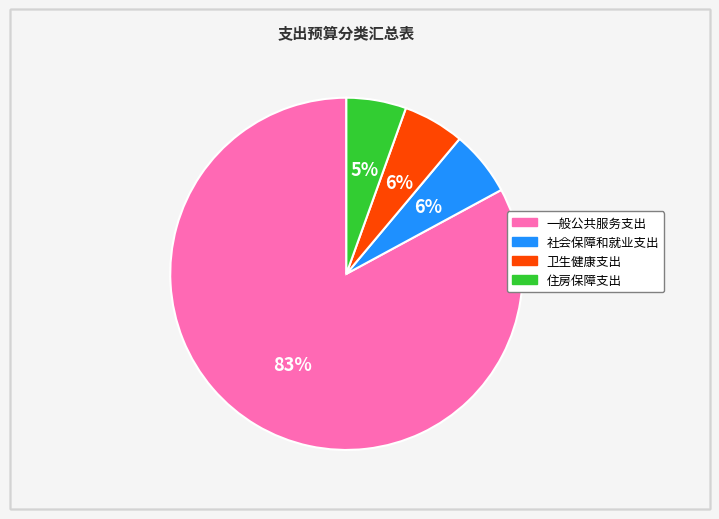

Do 一般公共服务支出 and 卫生健康支出 together represent more than half of the pie?

Yes